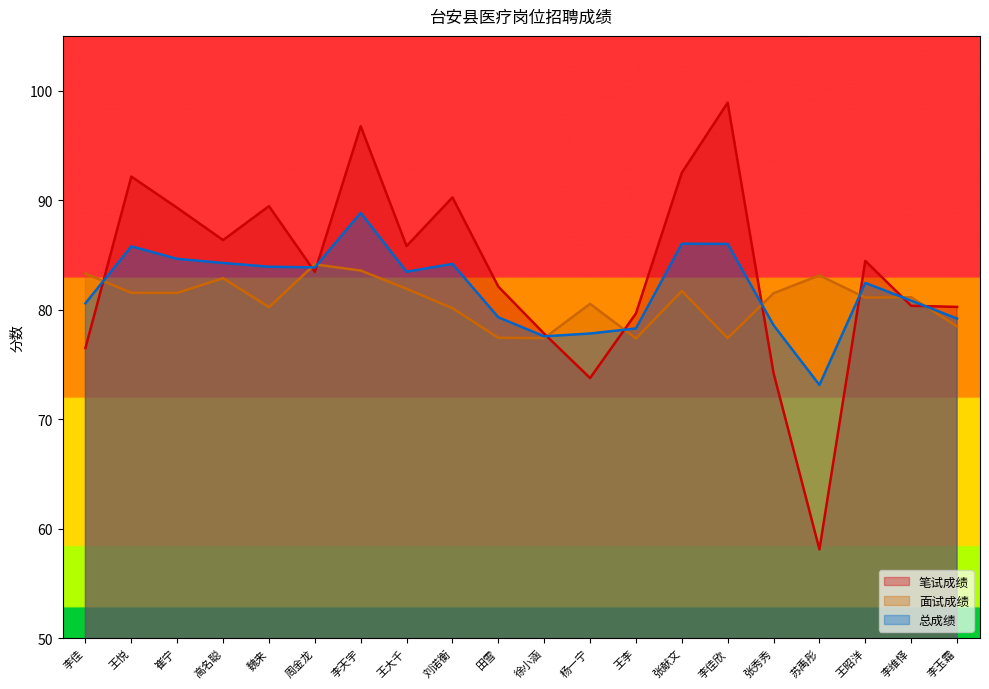

Reading right to left, transcribe all the data shown in this chart.

笔试成绩: 李玉霜=80.2	李维怿=80.3	王昭洋=84.5	苏禹彤=58.1	张秀秀=74.2	李佳欣=98.9	张献文=92.5	王李=79.7	杨一宁=73.8	徐小涵=77.8	田雪=82.1	刘诺衡=90.2	王大千=85.8	李天宇=96.8	周金龙=83.5	魏来=89.5	高名聪=86.3	崔宁=89.3	王悦=92.2	李佳=76.5
面试成绩: 李玉霜=78.5	李维怿=81.1	王昭洋=81.1	苏禹彤=83.1	张秀秀=81.5	李佳欣=77.4	张献文=81.7	王李=77.4	杨一宁=80.5	徐小涵=77.4	田雪=77.4	刘诺衡=80.1	王大千=81.9	李天宇=83.6	周金龙=84.1	魏来=80.2	高名聪=82.9	崔宁=81.5	王悦=81.5	李佳=83.3
总成绩: 李玉霜=79.2	李维怿=80.8	王昭洋=82.4	苏禹彤=73.1	张秀秀=78.6	李佳欣=86.0	张献文=86.0	王李=78.3	杨一宁=77.8	徐小涵=77.6	田雪=79.3	刘诺衡=84.2	王大千=83.5	李天宇=88.8	周金龙=83.9	魏来=83.9	高名聪=84.3	崔宁=84.6	王悦=85.8	李佳=80.6